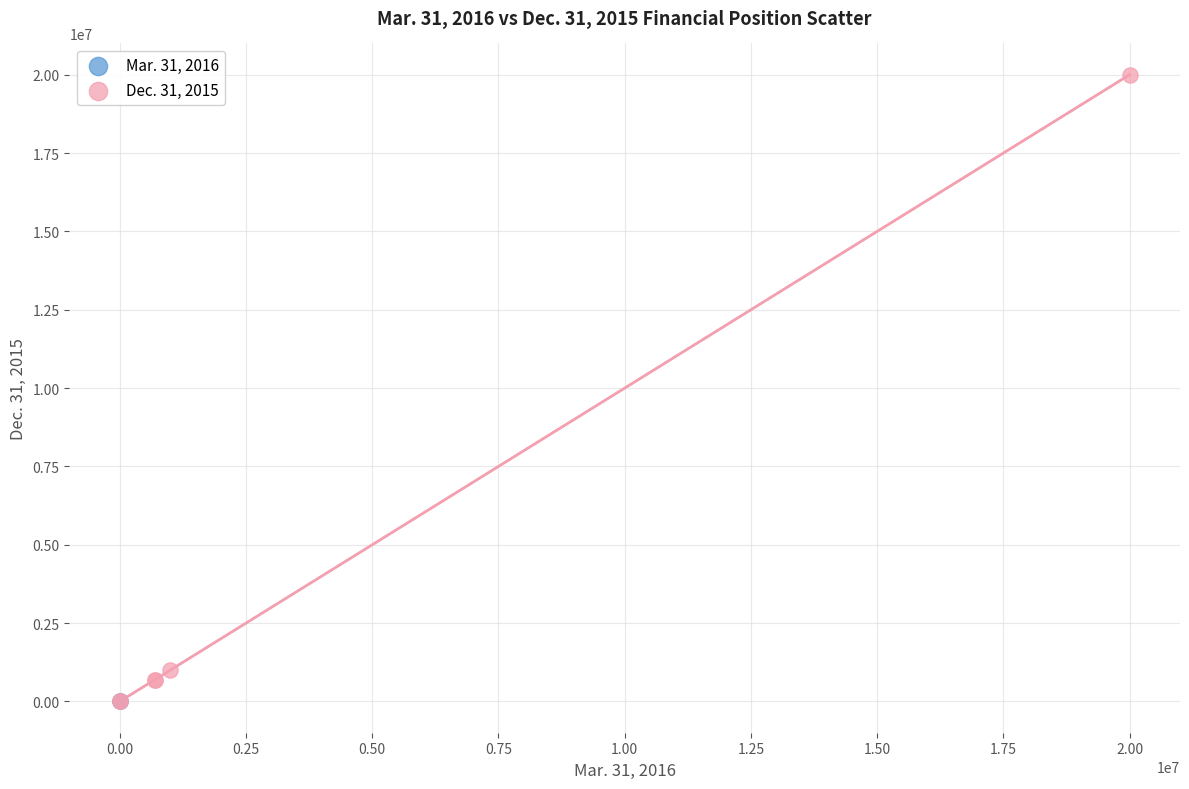

What are all the series names shown in the legend?

Mar. 31, 2016, Dec. 31, 2015